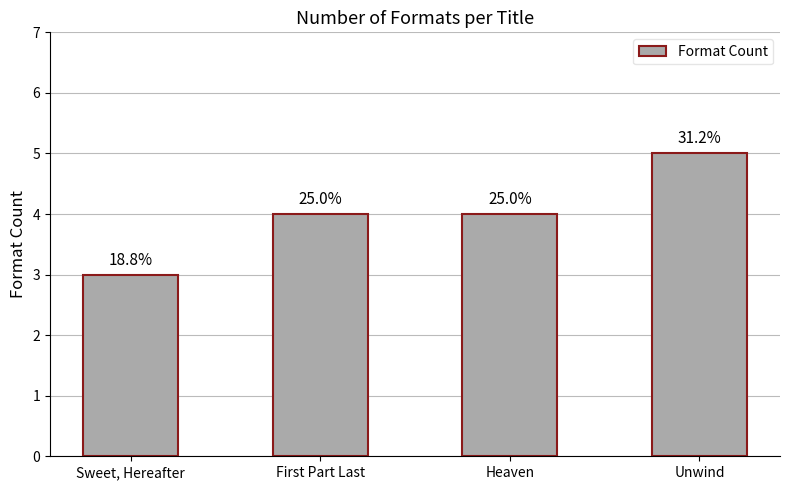

Rank the categories by value from highest to lowest.

Unwind, First Part Last, Heaven, Sweet, Hereafter